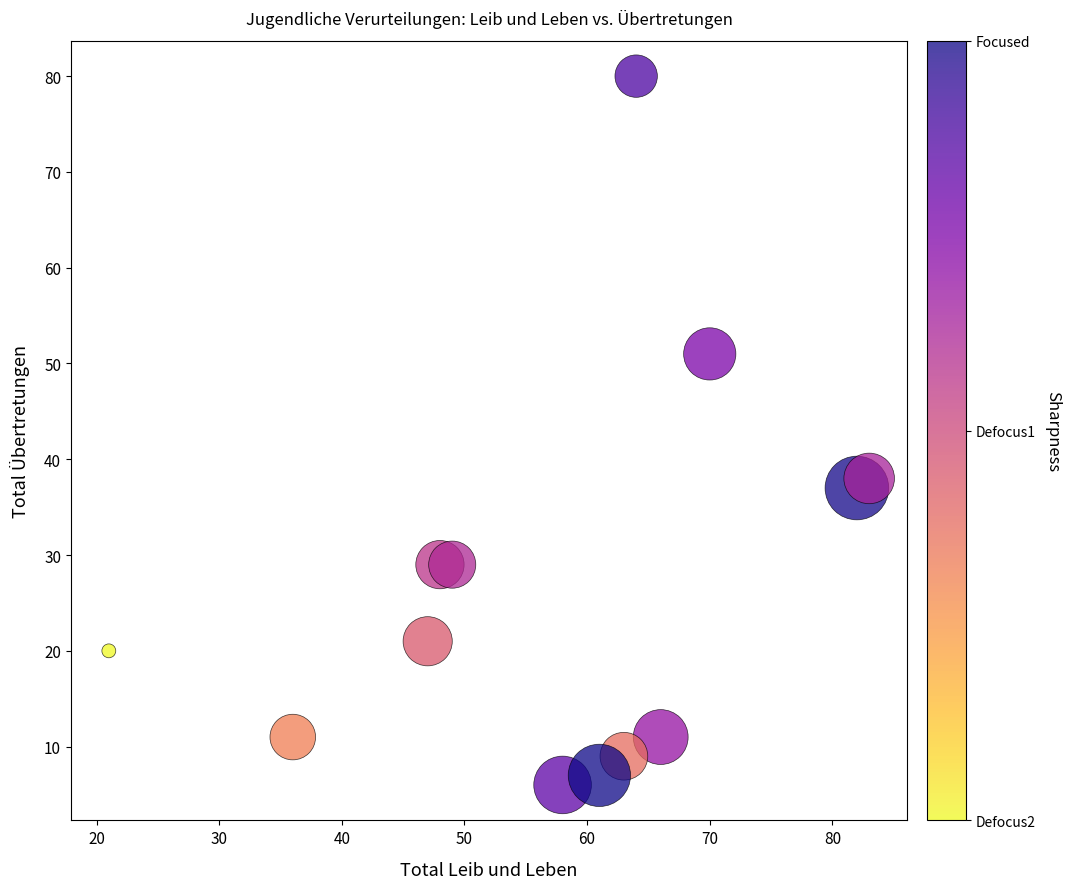

What Y value in the scatter plot is closest to 43?

38